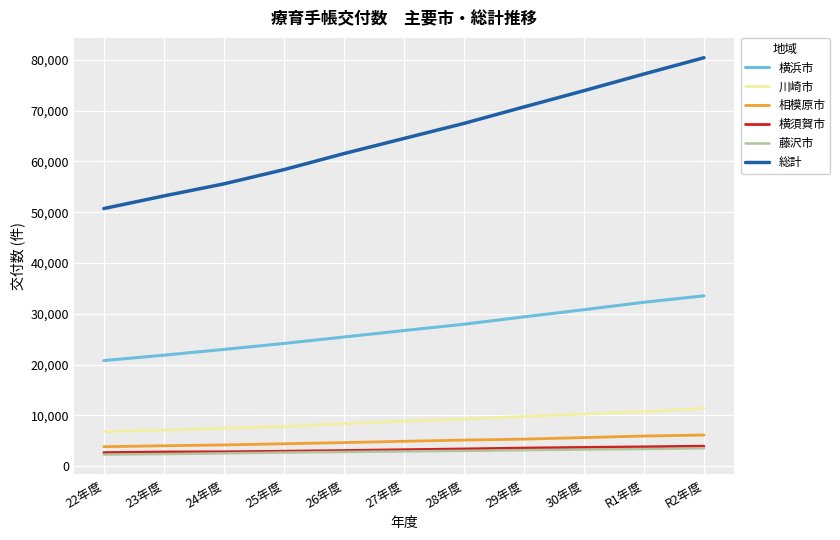

What is the spread (max minus min) of values at 28年度?

64462